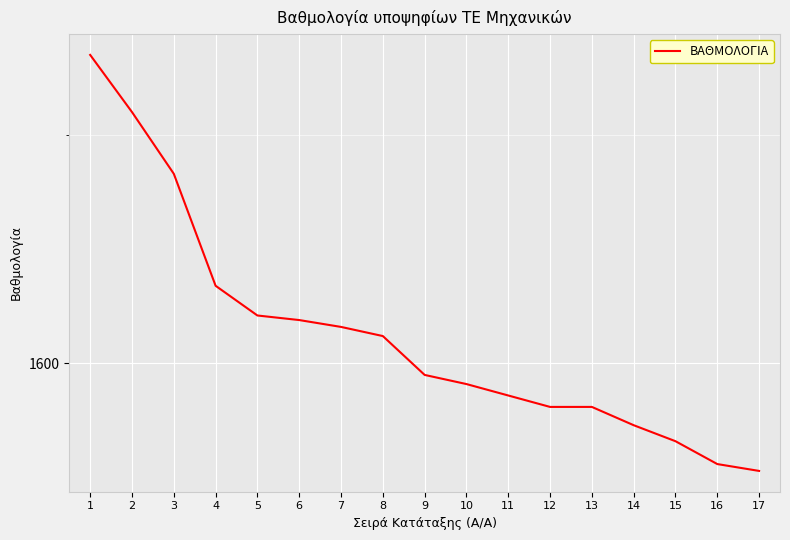

Does the chart have visible grid lines?

Yes